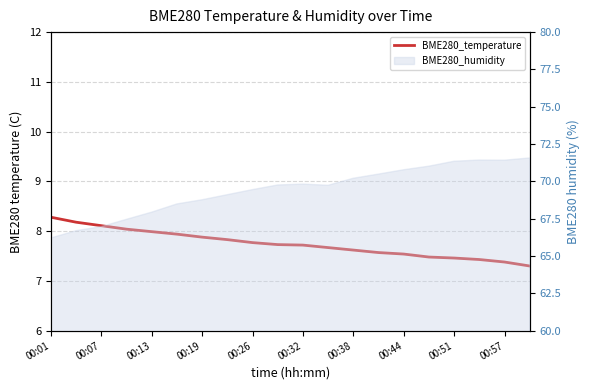

What is the label of the 6th point from the left?

00:32